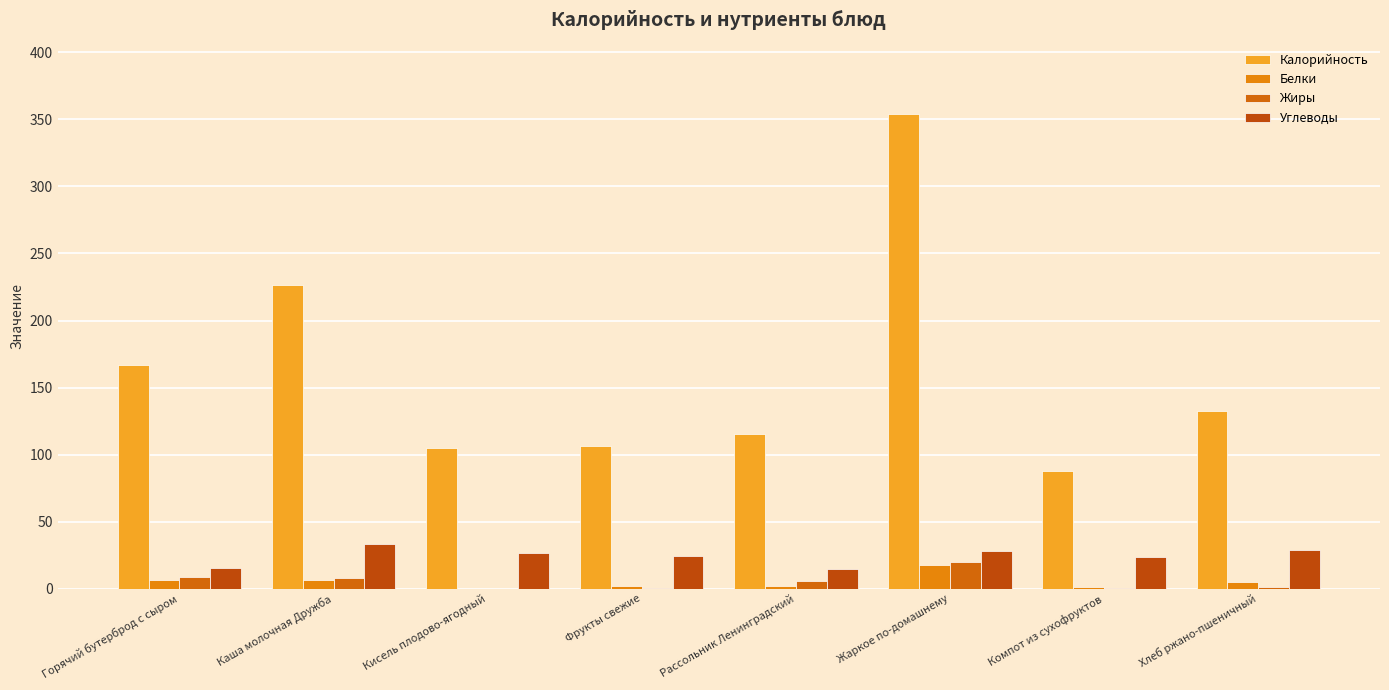

How many values in the Белки series exceed 4?

4